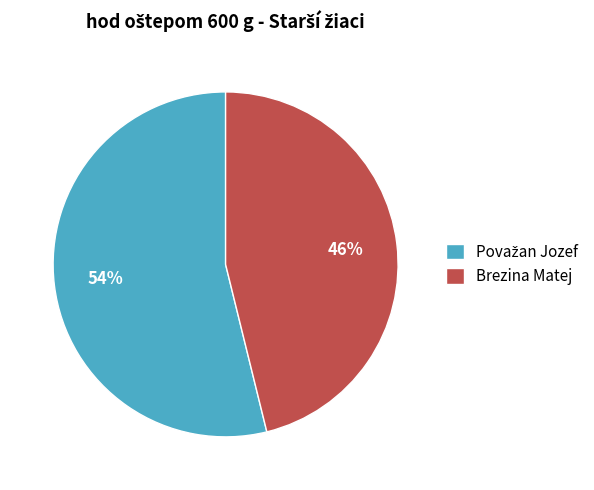

Is there a majority slice in this chart?

Yes